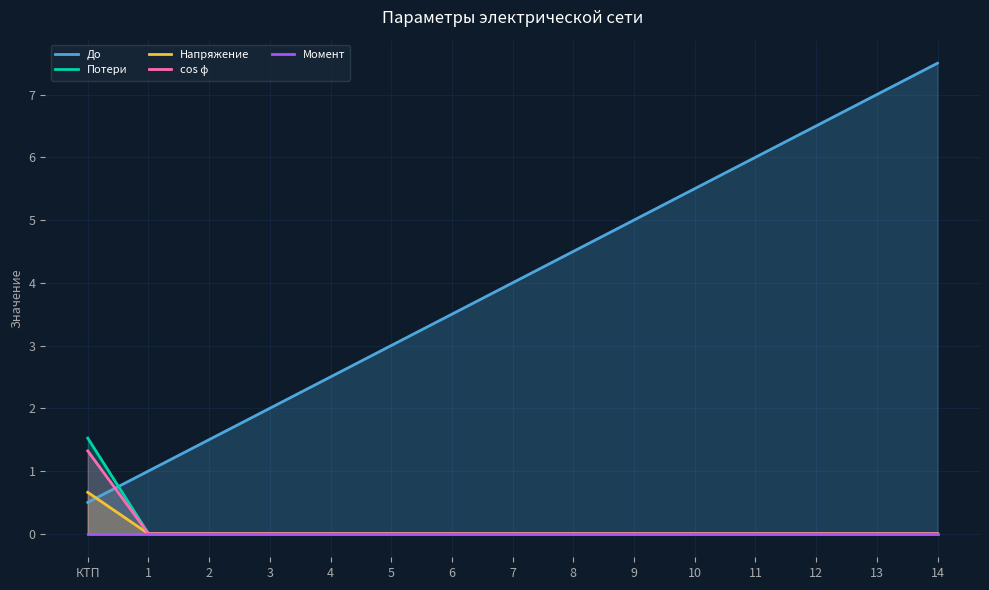

What is the label of the 15th point from the left?

14